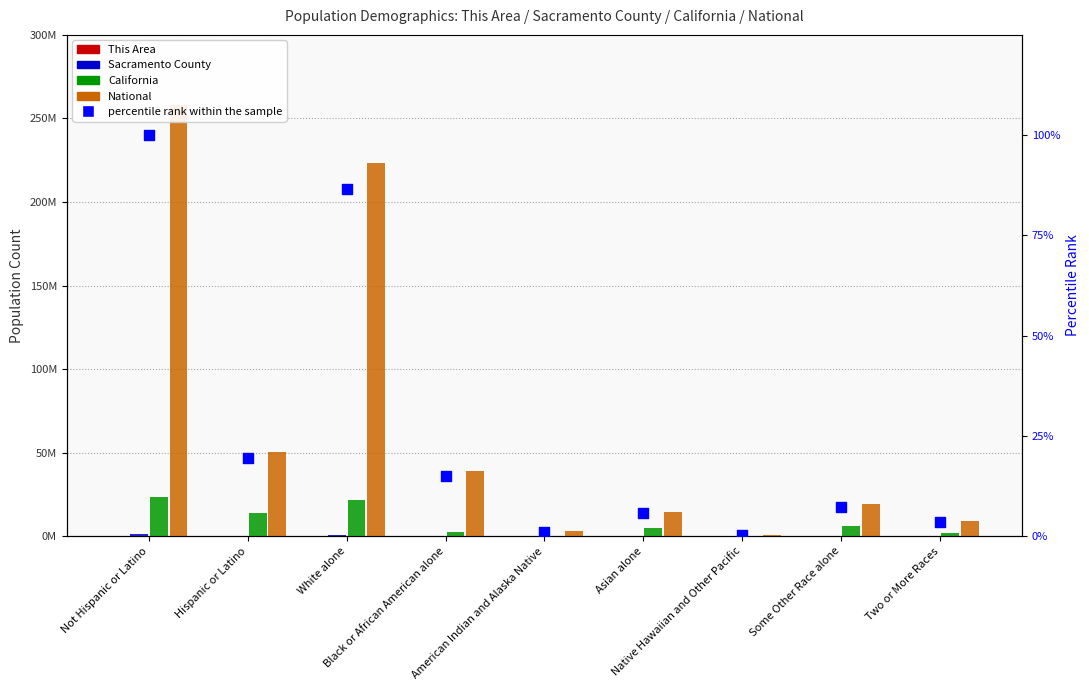

What is the total value across all series at Native Hawaiian and Other Pacific?

698306.2